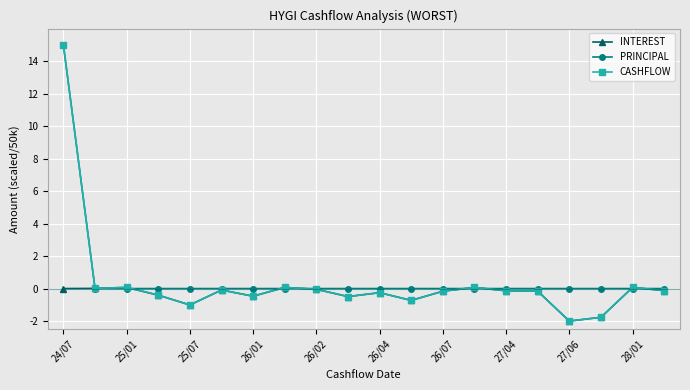

What is the value of the INTEREST point at the 4th from the left?

-0.4